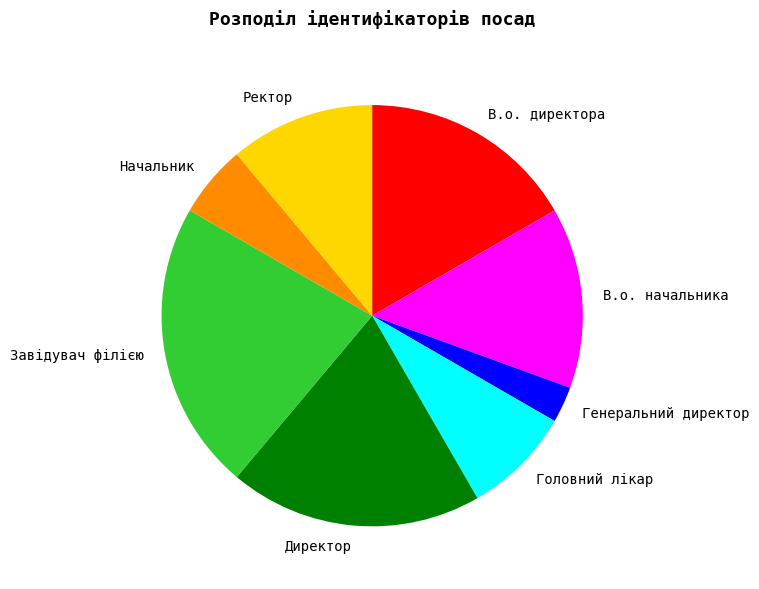

Does Генеральний директор account for over 50% of the chart?

No